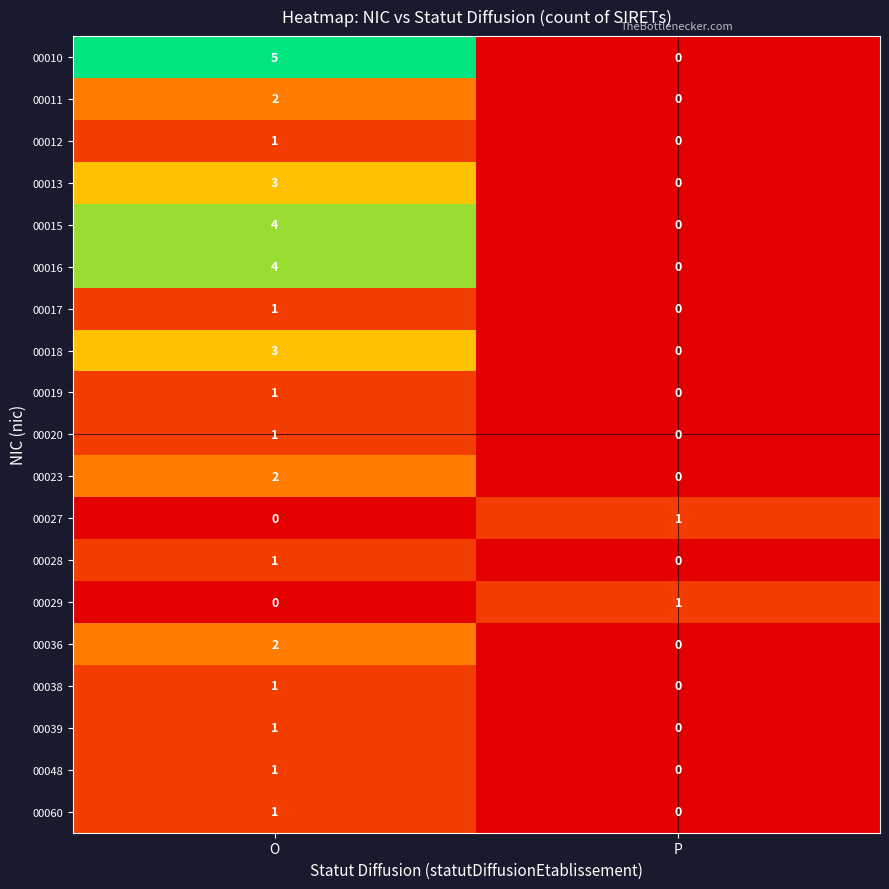

The value of 00060 at P is 0. True or false?

True